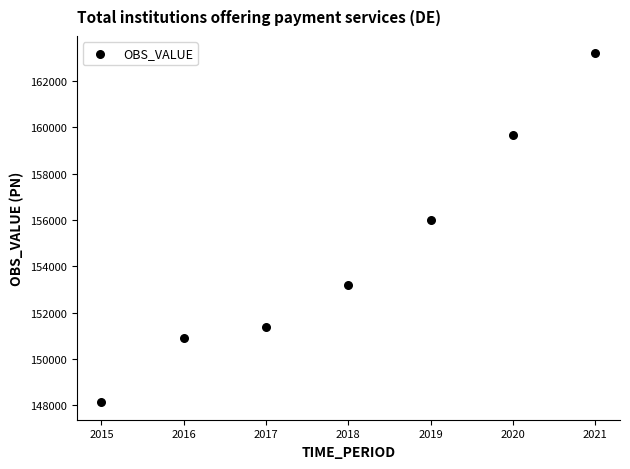

What Y value in the scatter plot is closest to 155666?

156025.5